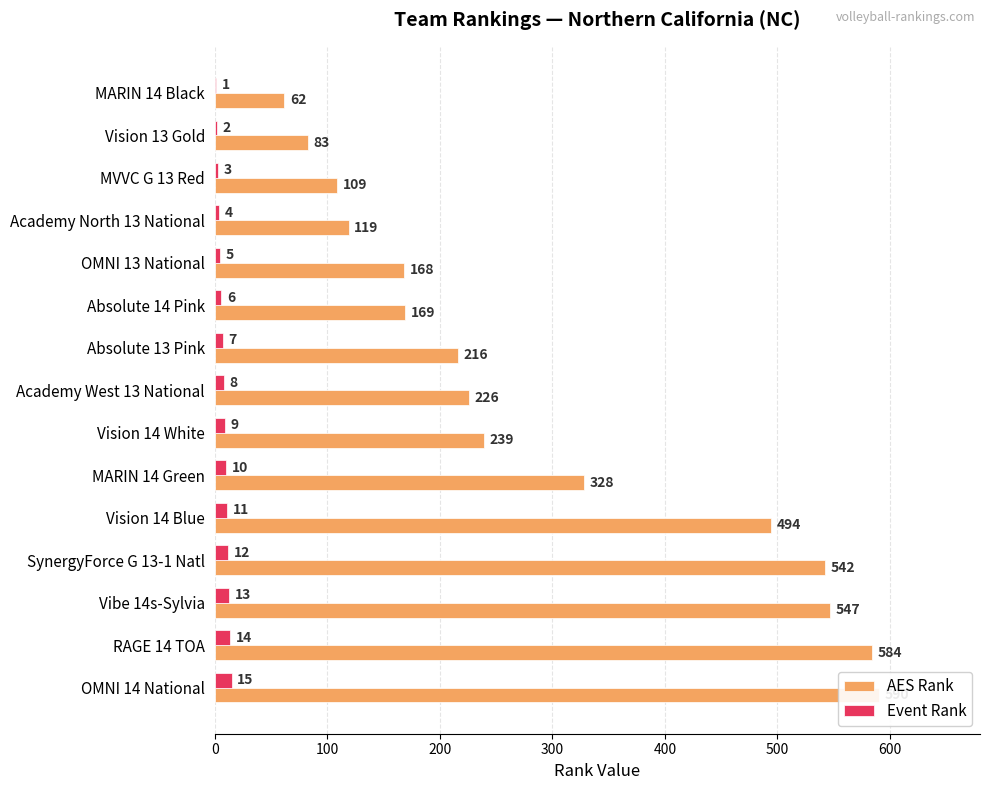

How many data points does each series have?

15